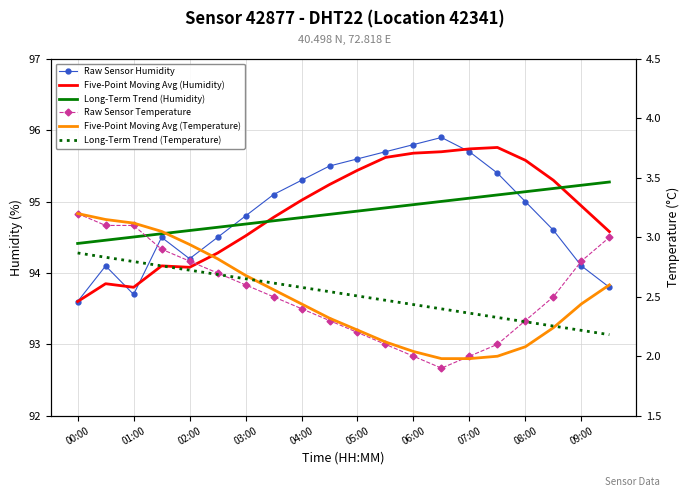

How many series are shown in this chart?

6